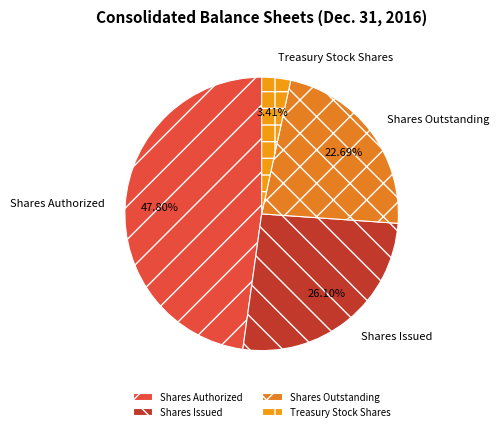

Is Treasury Stock Shares the majority of the pie?

No